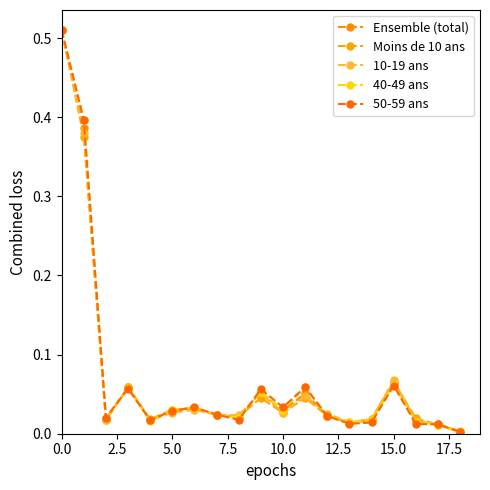

How many lines are shown in the chart?

5